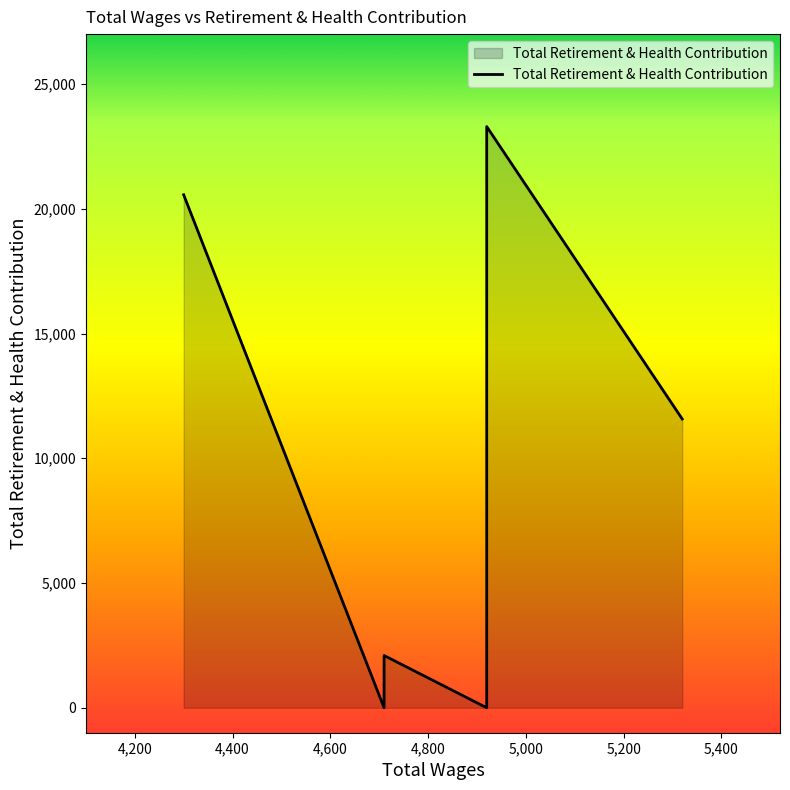

What is the change in value from 4920.0 to 4300.0?

+20561